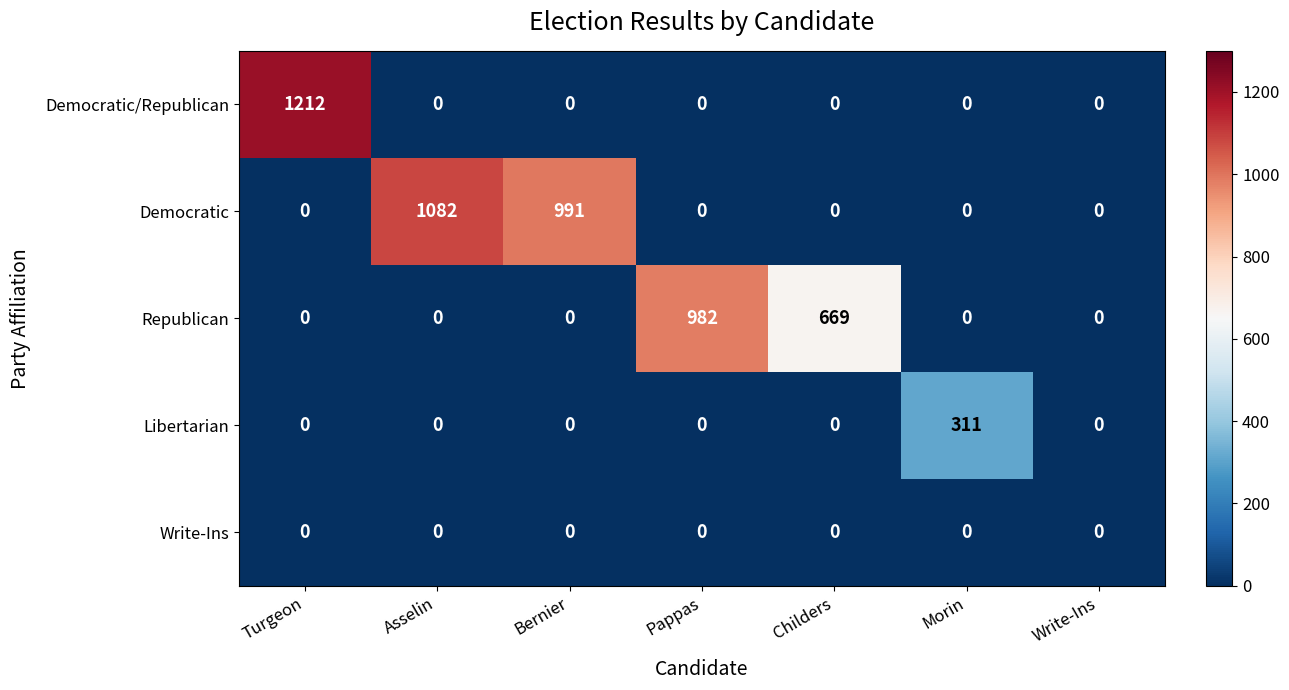

What is the difference between the Republican values at Pappas and Asselin?

982